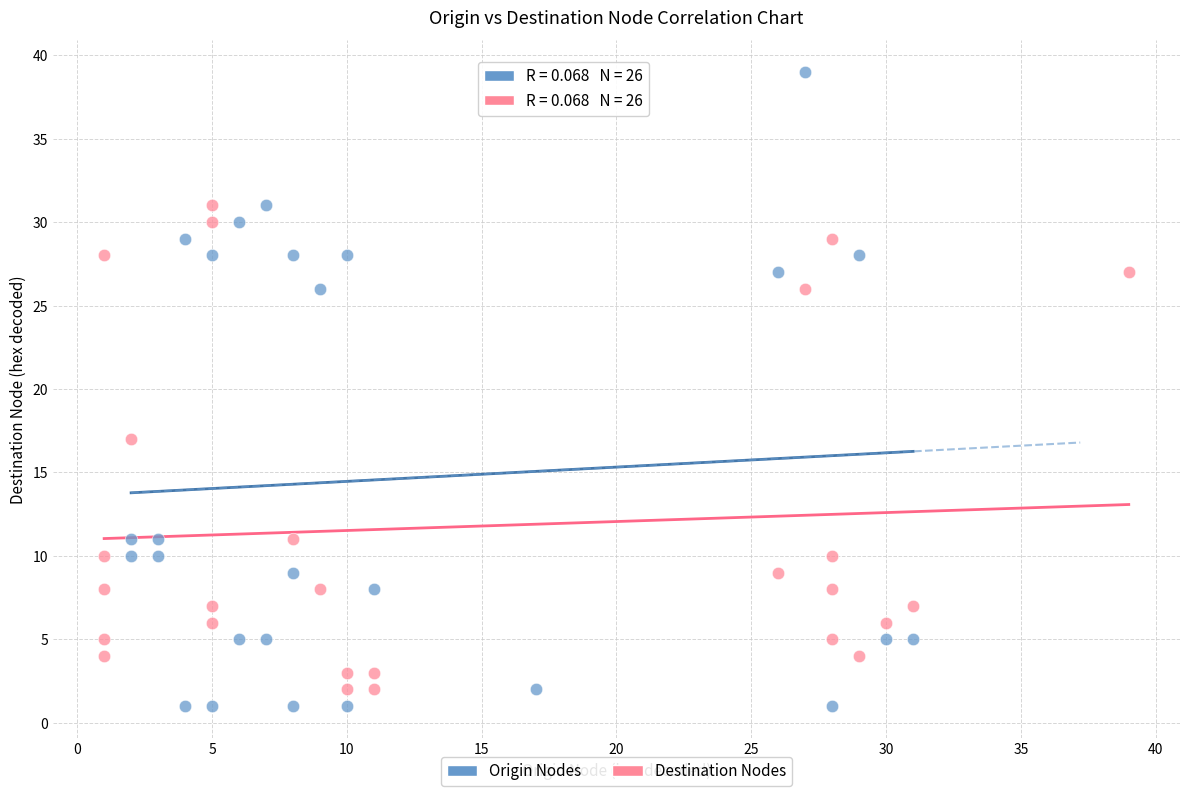

Which series reaches the maximum Y coordinate?

Origin Nodes